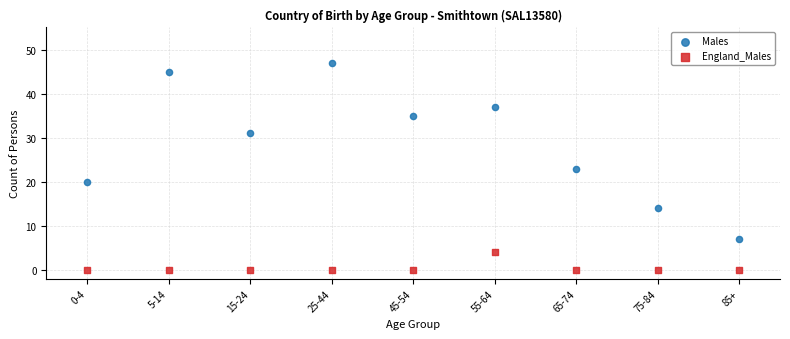

Which series contains the highest Y value?

Males